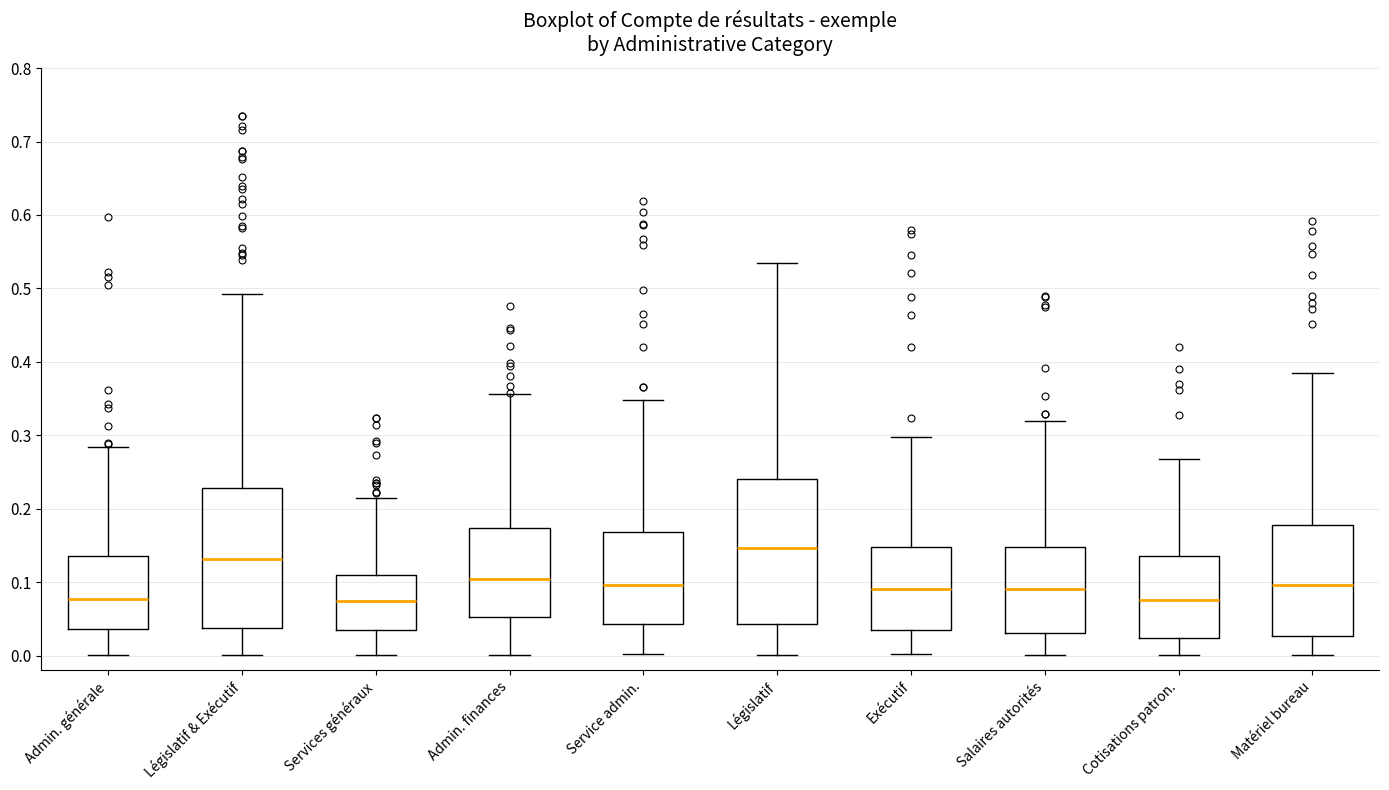

Reading left to right, transcribe this box plot: for each box, give where its median line is, the range the box spans, and where its two whiskers end, as read against the y-axis. The values are not printed on the chart, so give them approximately, as read against the axis.

Admin. générale: median 0.08, box 0.04 to 0.14, whiskers 0.00 to 0.28
Législatif & Exécutif: median 0.13, box 0.04 to 0.23, whiskers 0.00 to 0.49
Services généraux: median 0.07, box 0.03 to 0.11, whiskers 0.00 to 0.21
Admin. finances: median 0.10, box 0.05 to 0.17, whiskers 0.00 to 0.36
Service admin.: median 0.10, box 0.04 to 0.17, whiskers 0.00 to 0.35
Législatif: median 0.15, box 0.04 to 0.24, whiskers 0.00 to 0.53
Exécutif: median 0.09, box 0.03 to 0.15, whiskers 0.00 to 0.30
Salaires autorités: median 0.09, box 0.03 to 0.15, whiskers 0.00 to 0.32
Cotisations patron.: median 0.08, box 0.02 to 0.14, whiskers 0.00 to 0.27
Matériel bureau: median 0.10, box 0.03 to 0.18, whiskers 0.00 to 0.39